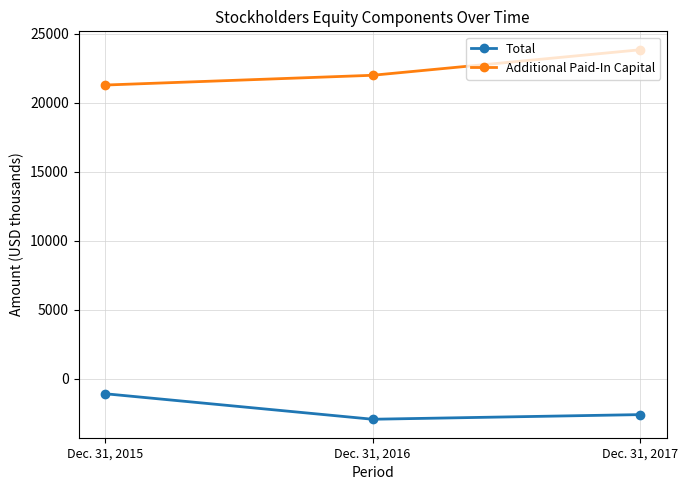

What is the minimum value shown in the chart?

-2919